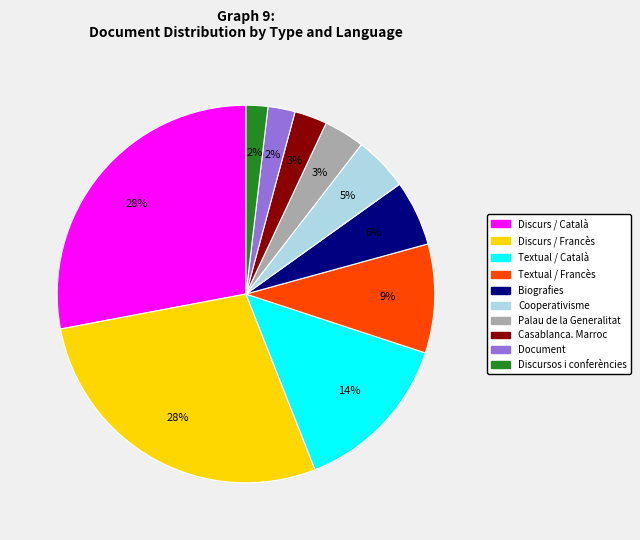

To the nearest percent, what is the average slice percentage?

10%